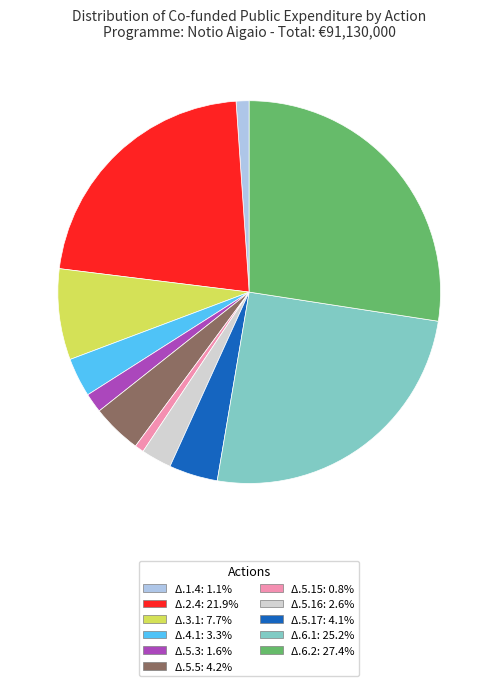

Does Δ.6.1 account for over 50% of the chart?

No